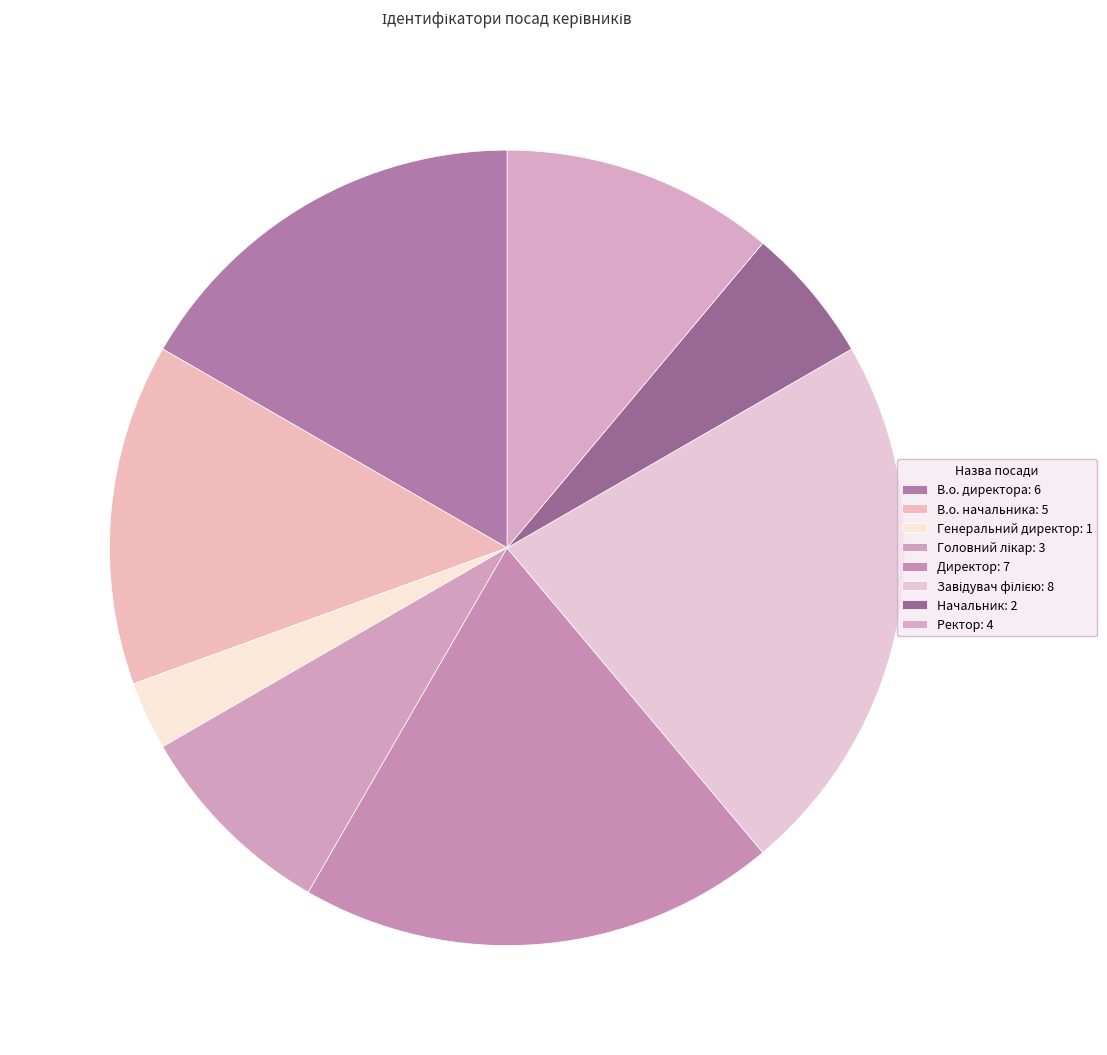

How many slices are in this pie chart?

8